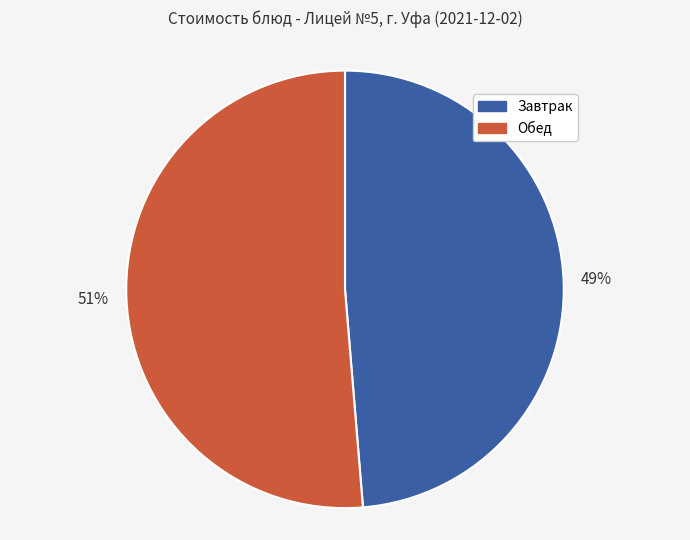

Combined, do Завтрак and Обед account for over 50%?

Yes